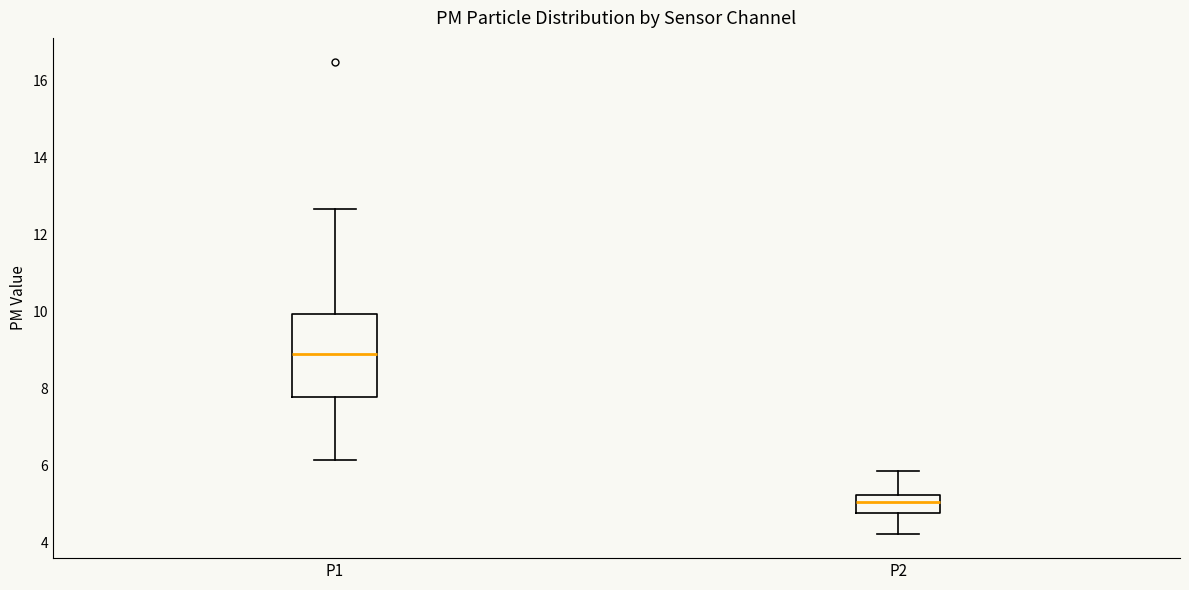

Reading left to right, read every box against the y-axis: the position of its median line, the range the box covers, and the ends of its whiskers. The values are not printed on the chart, so give them approximately, as read against the axis.

P1: median 8.8, box 7.8 to 10.0, whiskers 6.2 to 12.6
P2: median 5.0, box 4.8 to 5.2, whiskers 4.2 to 5.8